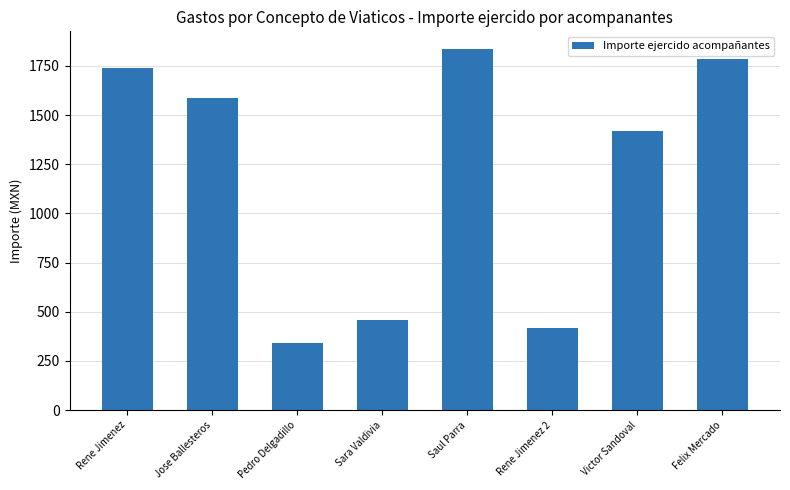

Reading left to right, transcribe all the data shown in this chart.

1740.0	1589.0	343.0	458.0	1834.0	418.0	1421.0	1783.0